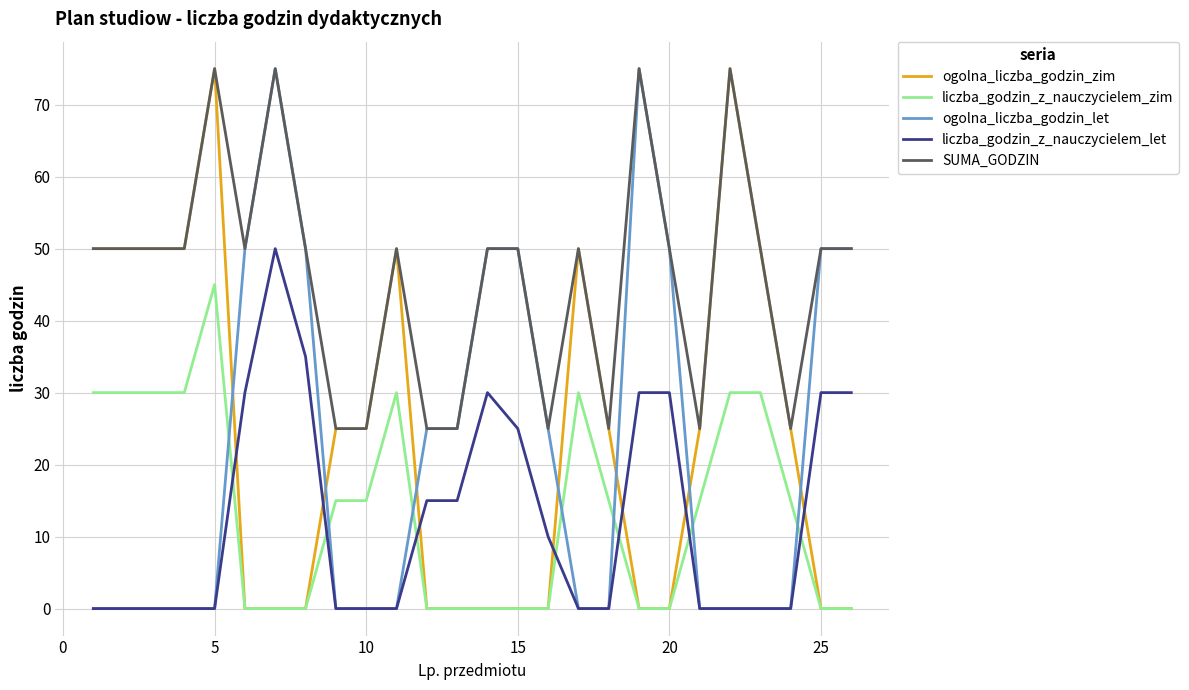

True or false: liczba_godzin_z_nauczycielem_let and ogolna_liczba_godzin_zim cross at least once.

True